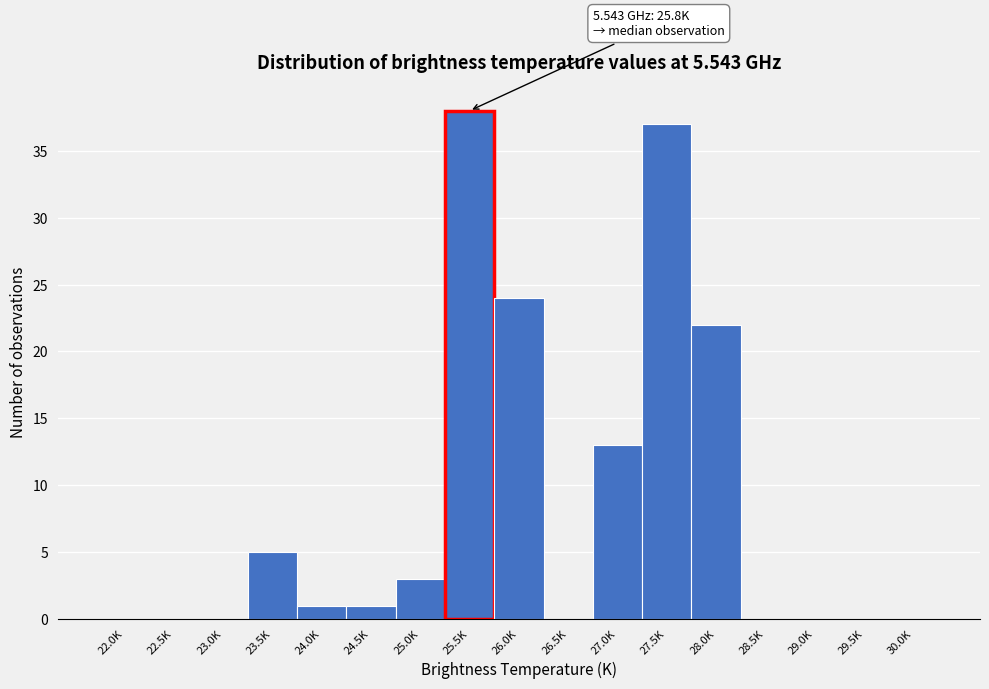

Reading left to right, list all the values displayed in this chart.

22.0K=0	22.5K=0	23.0K=0	23.5K=5	24.0K=1	24.5K=1	25.0K=3	25.5K=38	26.0K=24	26.5K=0	27.0K=13	27.5K=37	28.0K=22	28.5K=0	29.0K=0	29.5K=0	30.0K=0